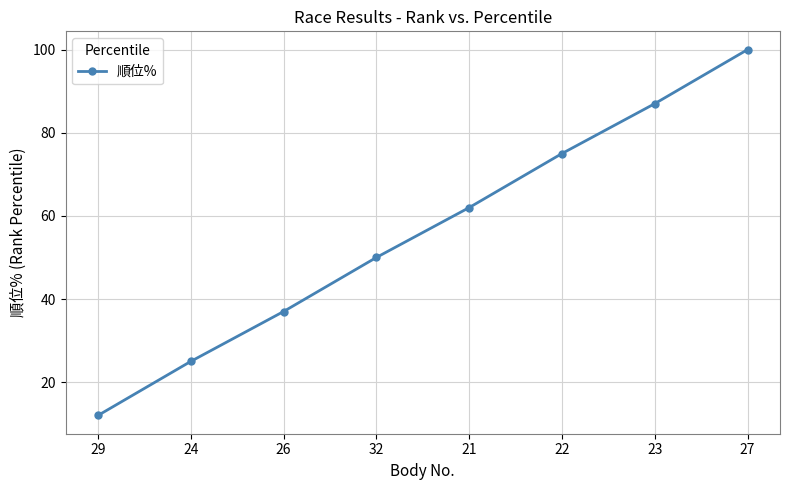

Count the number of data series in this chart.

1